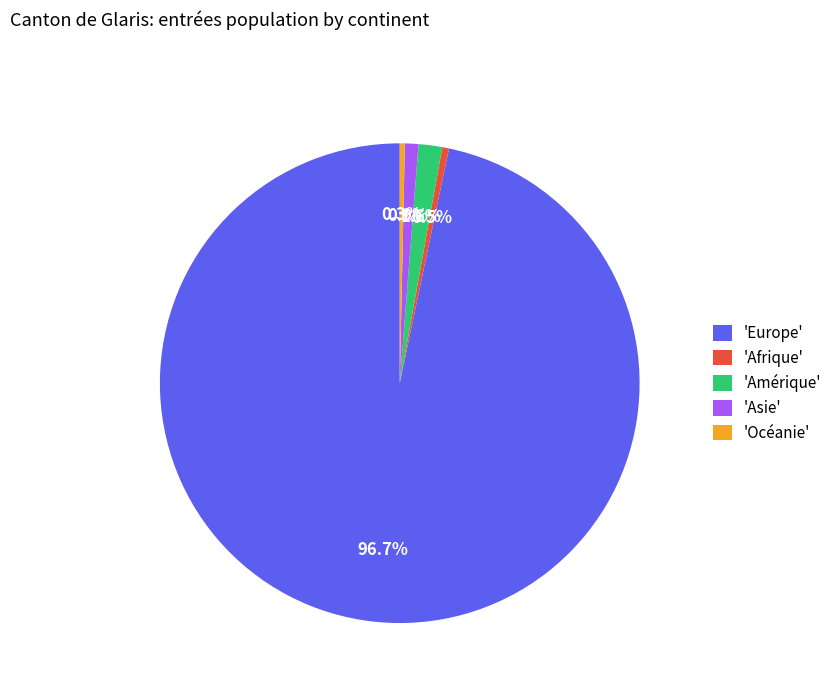

Which slice is the largest?

'Europe'